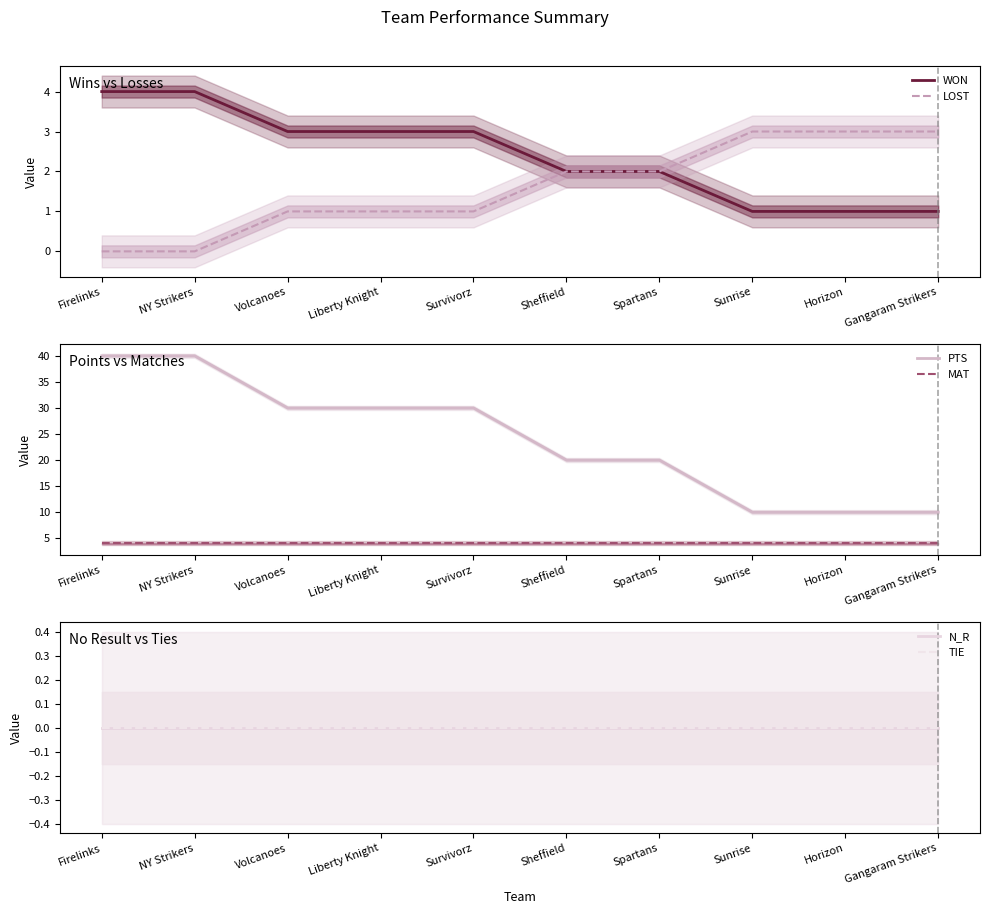

Which category has the lowest value in the WON series?

Sunrise